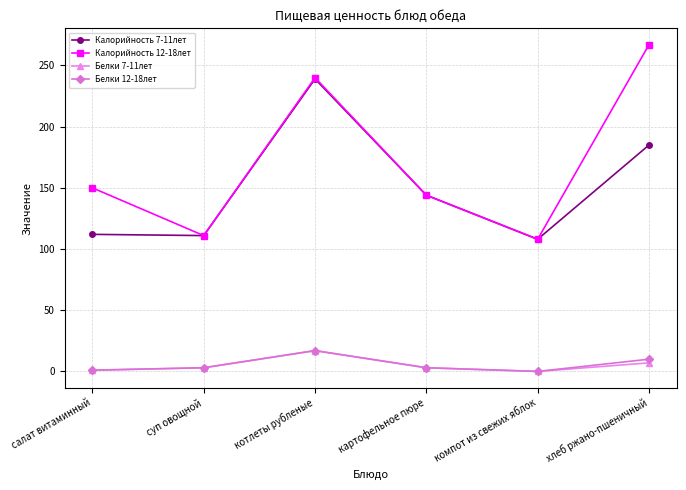

Rank the categories by Калорийность 12-18лет value from lowest to highest.

компот из свежих яблок, суп овощной, картофельное пюре, салат витаминный, котлеты рубленые, хлеб ржано-пшеничный